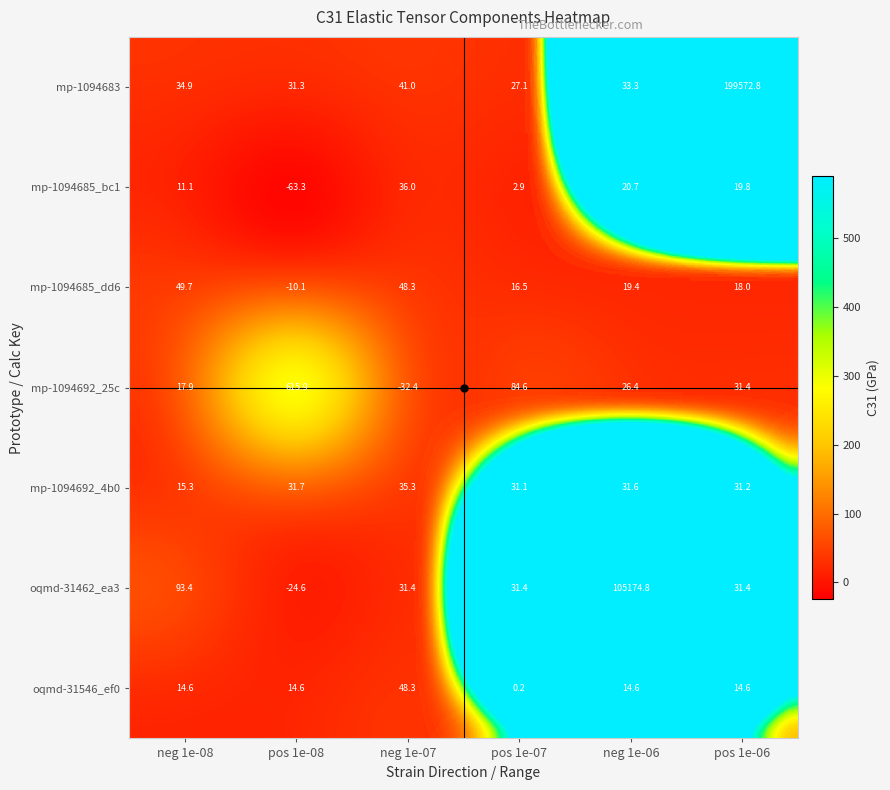

What is the approximate value of oqmd-31462_ea3 at neg 1e-06?

105174.8